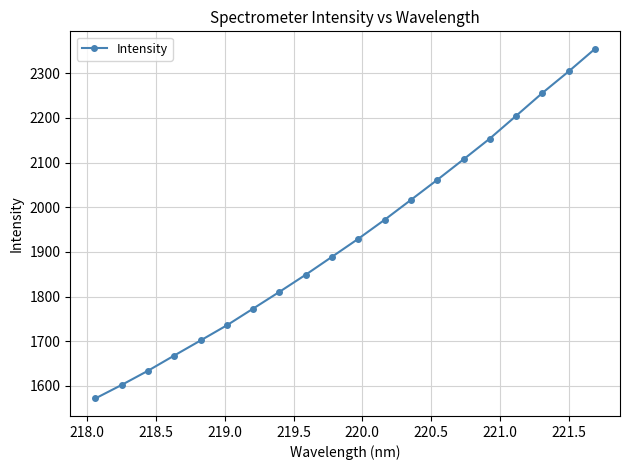

What is the smallest value displayed?

1572.0